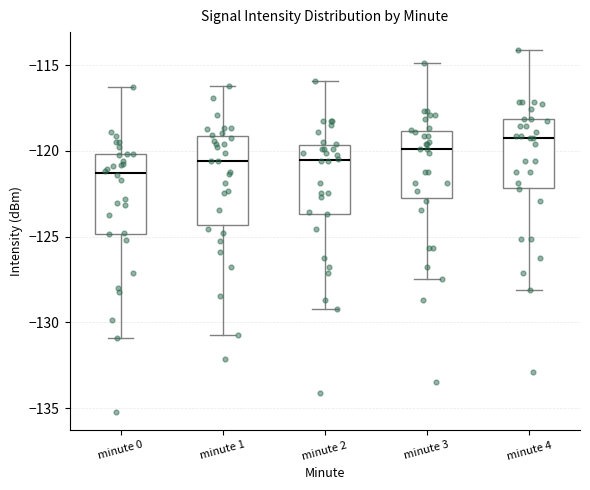

Where is the lower edge of the box for minute 0 on the y-axis? The values are not printed on the chart, so give them approximately, as read against the axis.

-125.0